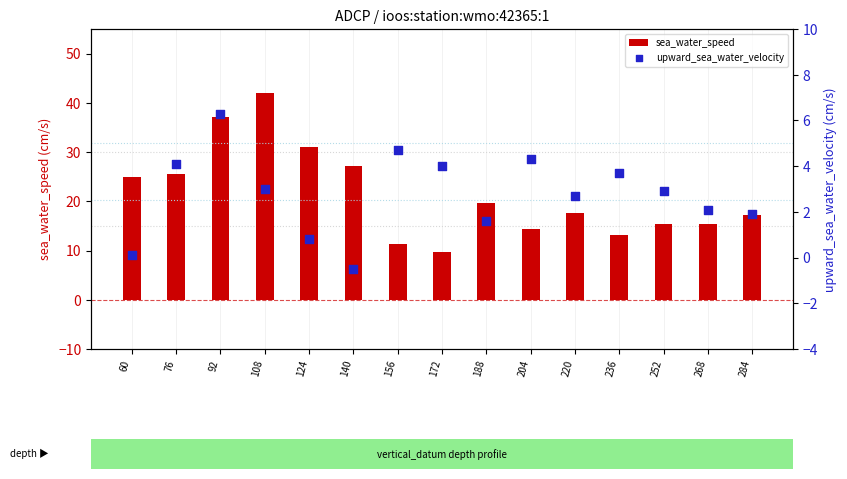

What is the total value across all series at 252?

18.3